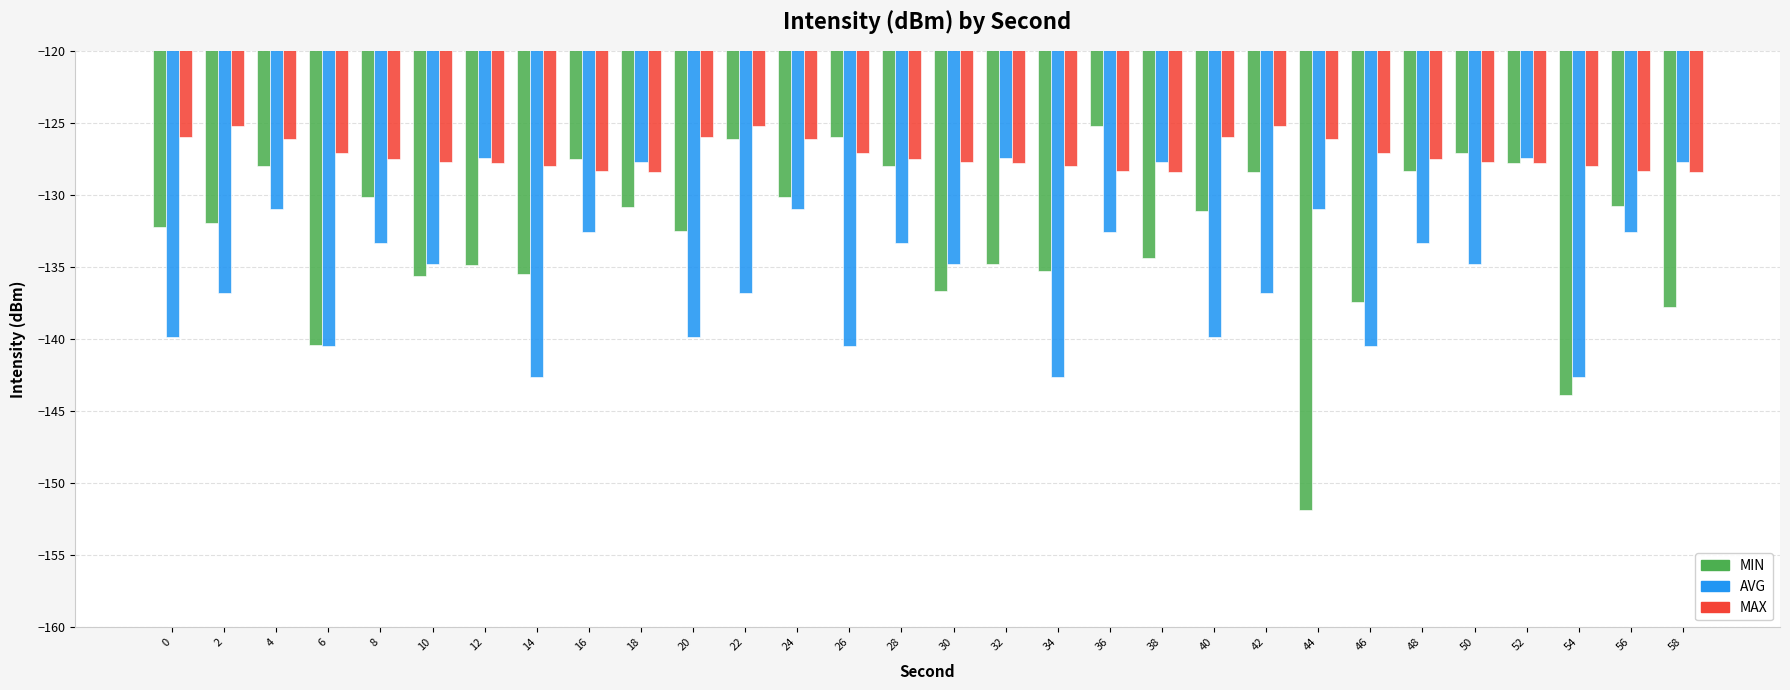

How many bars are there in each group?

3